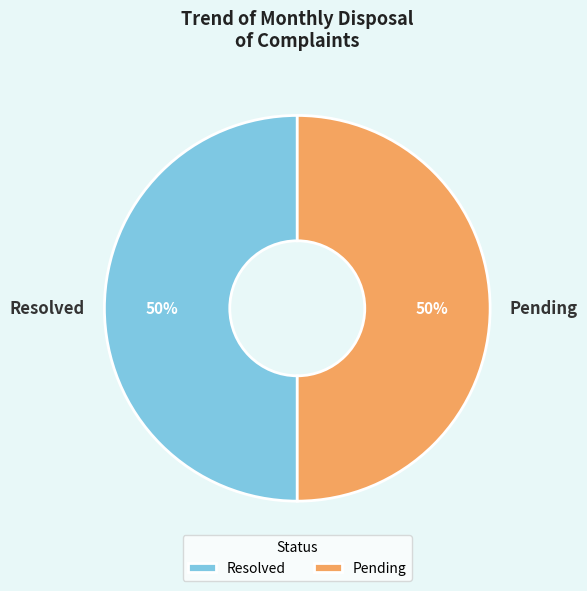

To the nearest percent, what percentage of the pie is Pending?

50%